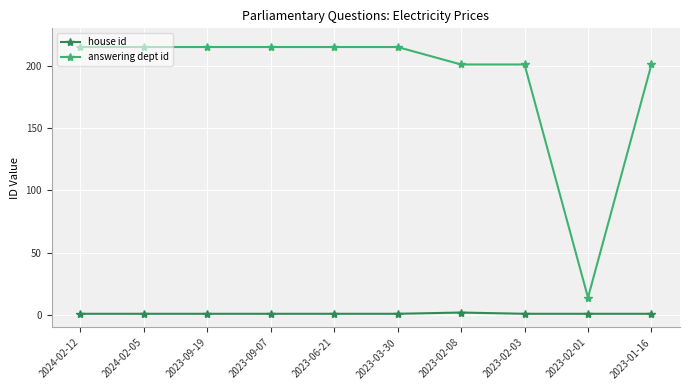

What is the sum of the house id values at 2024-02-12 and 2023-03-30?

2